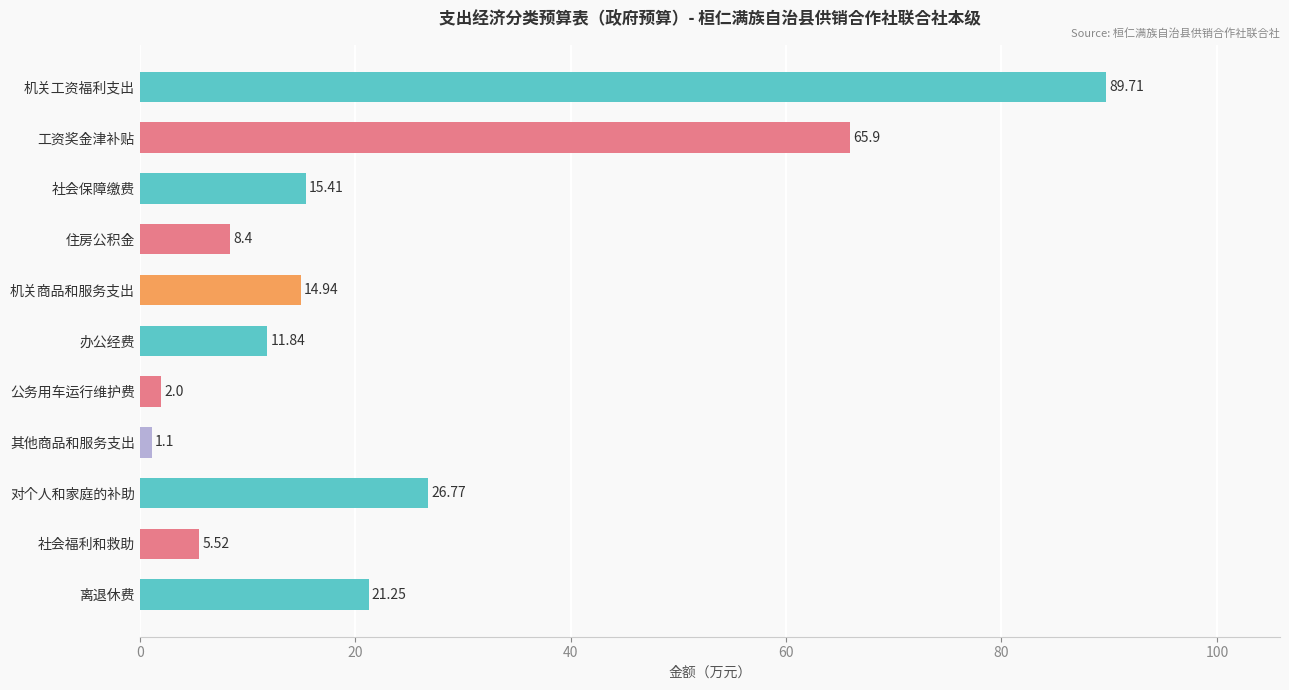

What is the change in value from 社会保障缴费 to 机关商品和服务支出?

-0.5